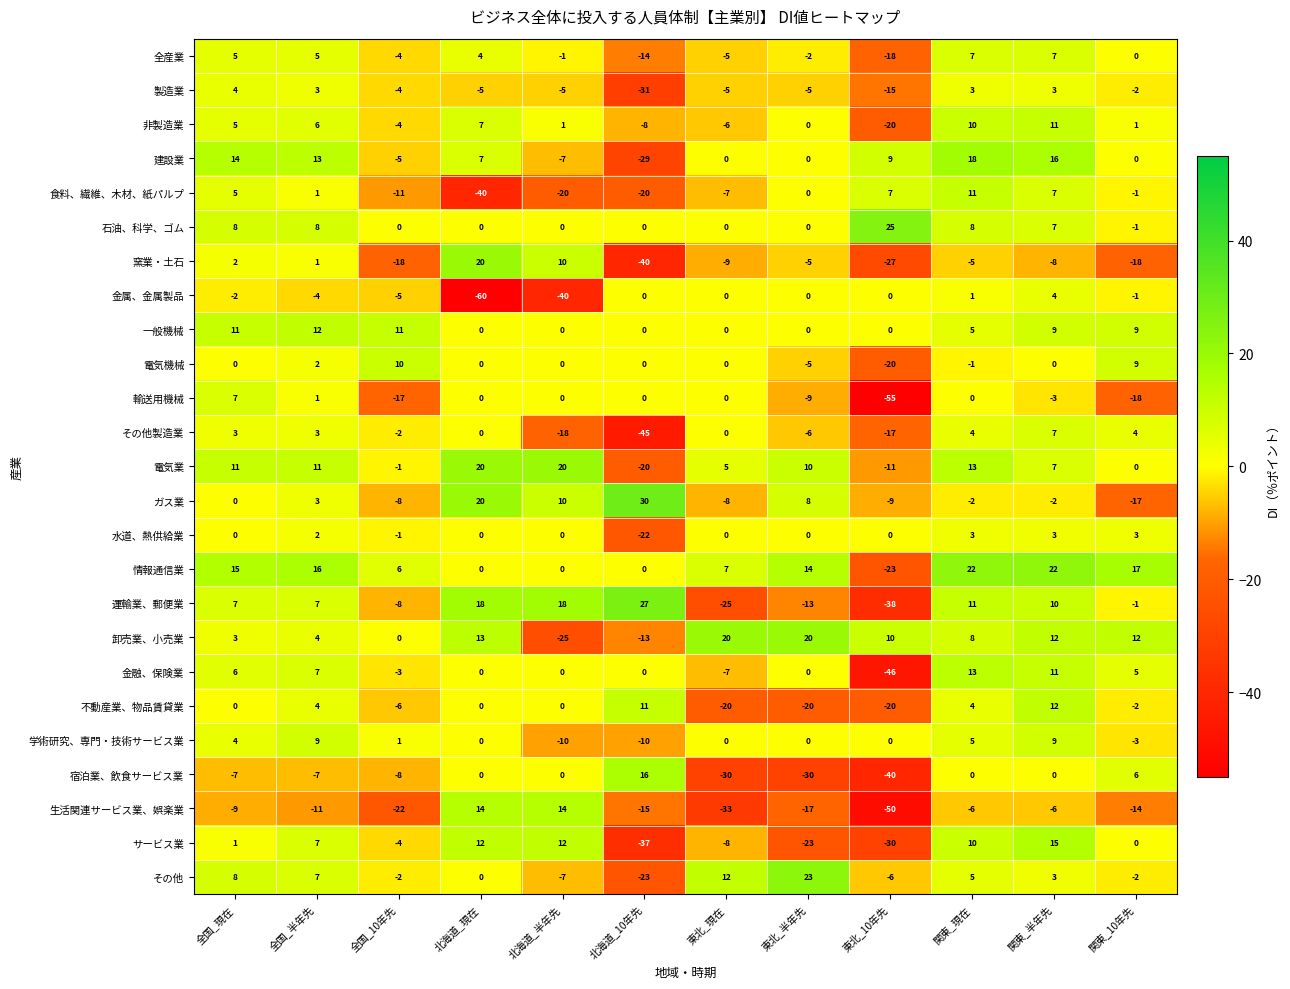

True or false: その他製造業 has a value of 3 at 全国_半年先.

True